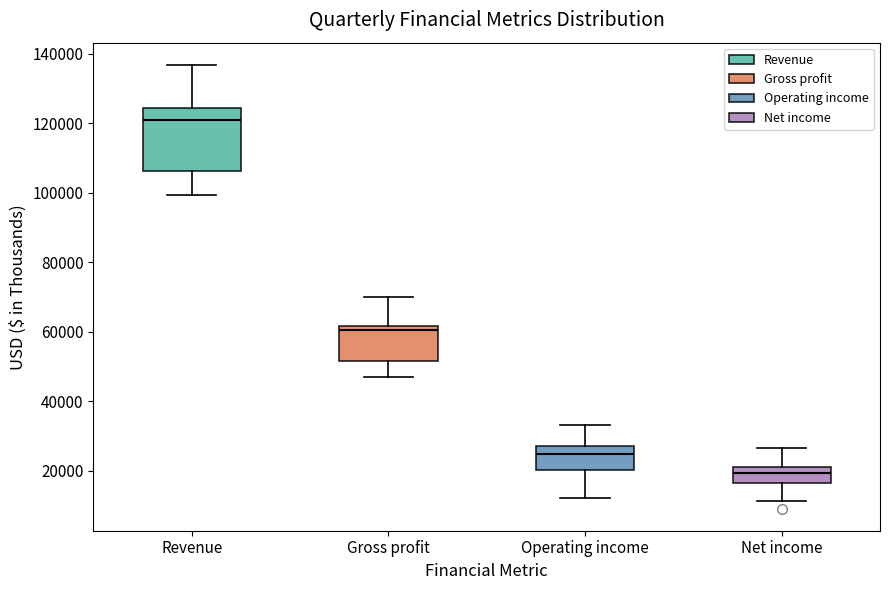

Reading left to right, transcribe this box plot: for each box, give where its median line is, the range the box spans, and where its two whiskers end, as read against the y-axis. The values are not printed on the chart, so give them approximately, as read against the axis.

Revenue: median 120000, box 106000 to 124000, whiskers 100000 to 136000
Gross profit: median 60000, box 52000 to 62000, whiskers 46000 to 70000
Operating income: median 24000, box 20000 to 28000, whiskers 12000 to 34000
Net income: median 20000, box 16000 to 22000, whiskers 12000 to 26000